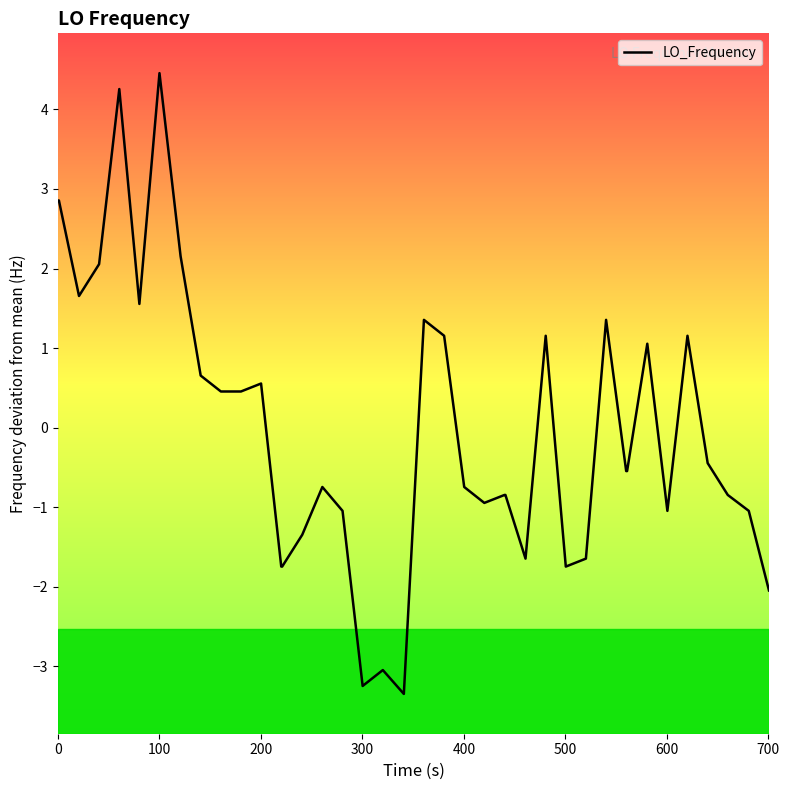

What is the difference between the maximum and minimum values?

7.8